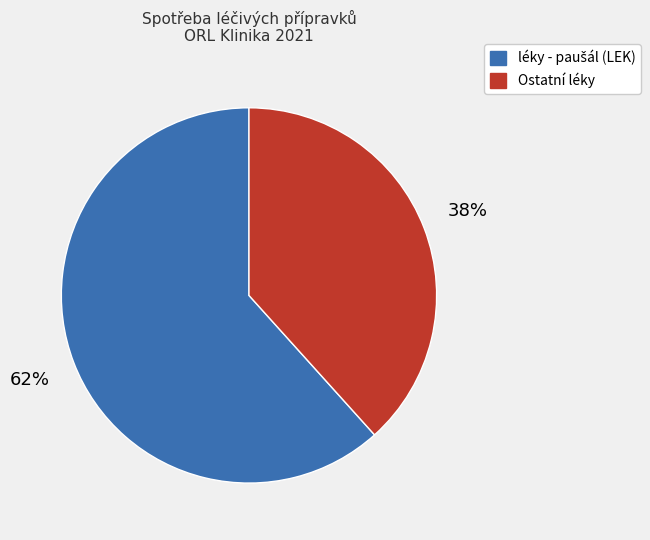

Count the number of slices in the pie.

2